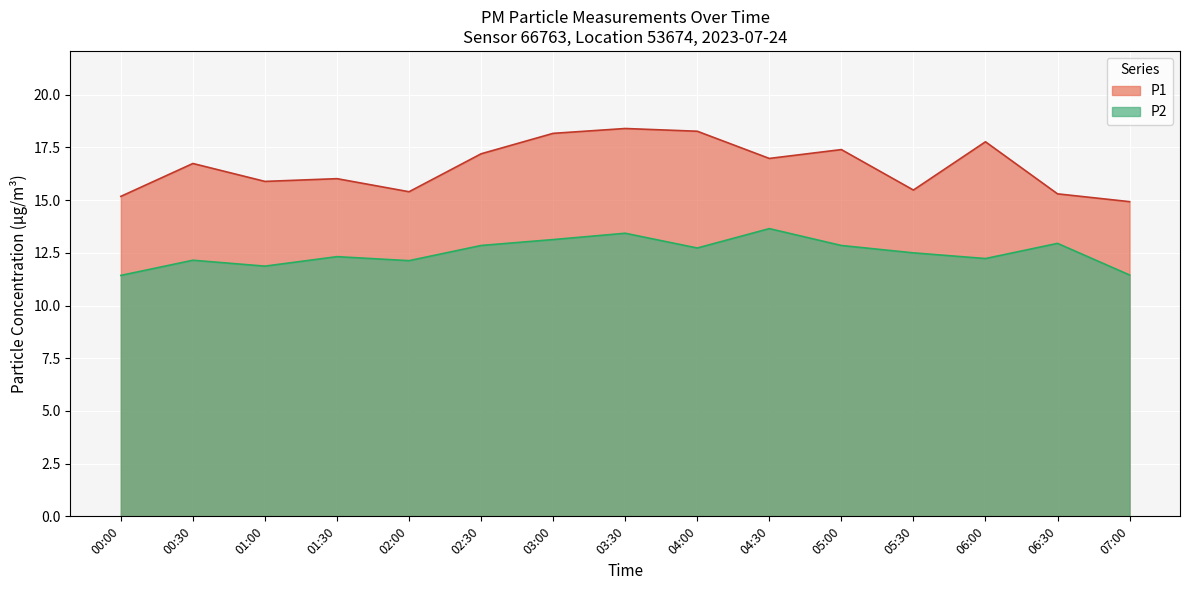

What is the minimum value shown in the chart?

11.4